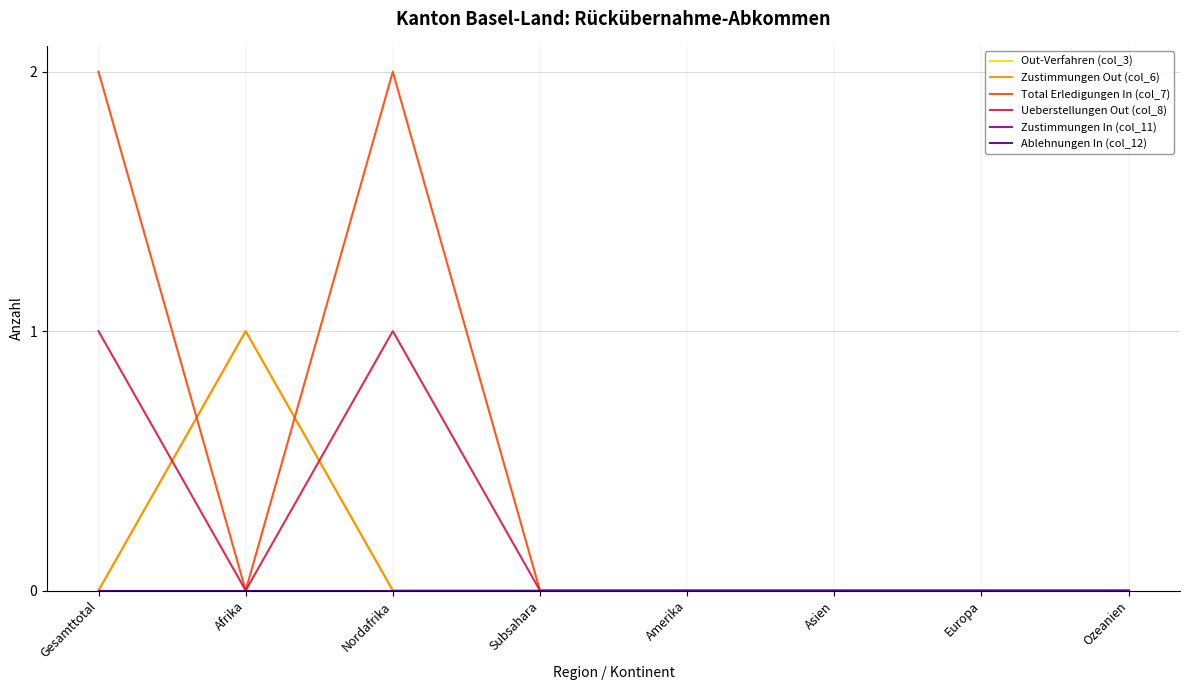

True or false: Ueberstellungen Out (col_8) has a value of 0 at Europa.

False